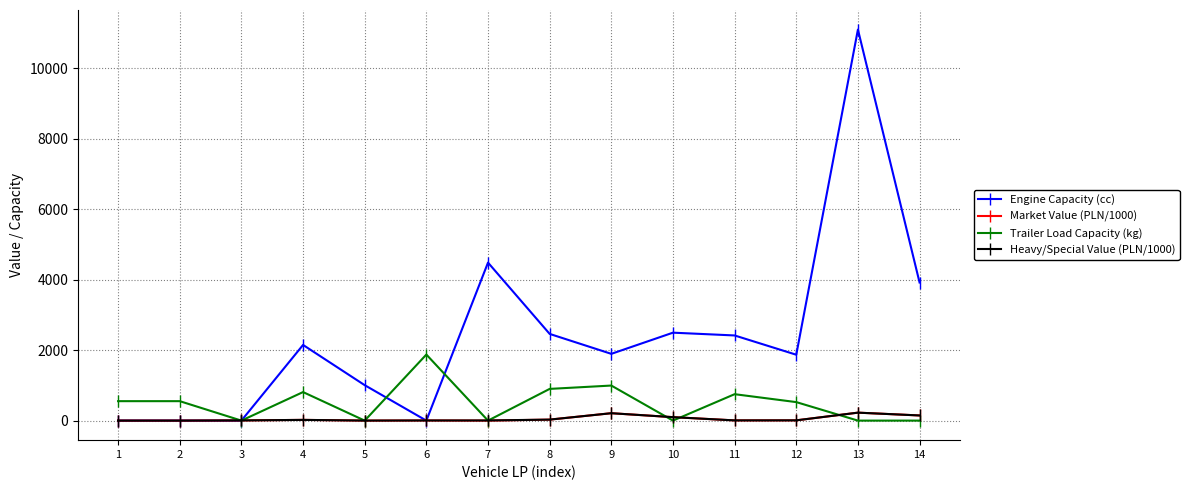

The Trailer Load Capacity (kg) series shows 1875.0 at 6. True or false?

True